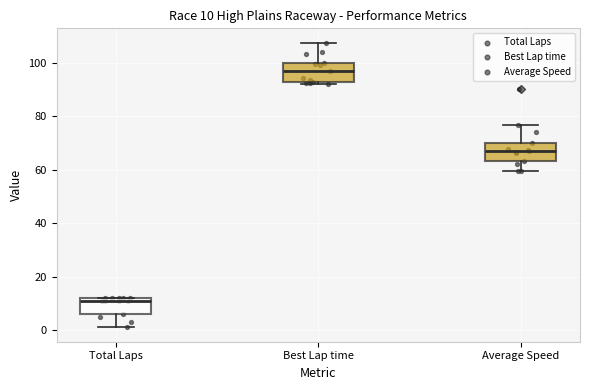

Which box has the highest median line?

Best Lap time